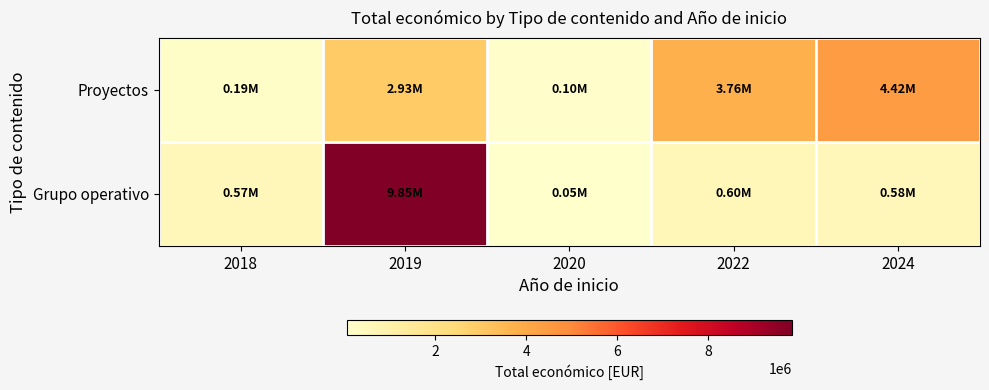

At 2022, list the series in order from largest to smallest.

Proyectos, Grupo operativo